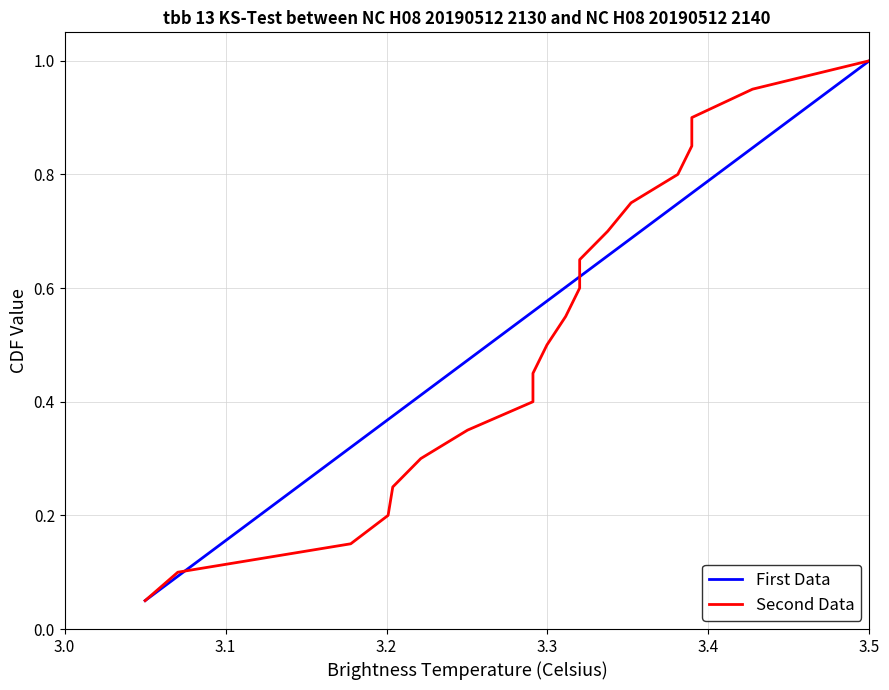

Count the number of categories in the chart.

20